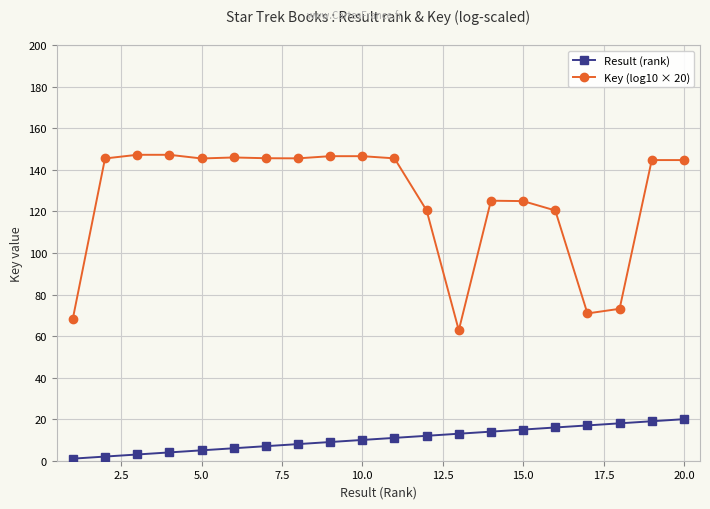

Rank the series by their maximum value, from lowest to highest.

Result (rank), Key (log10 × 20)